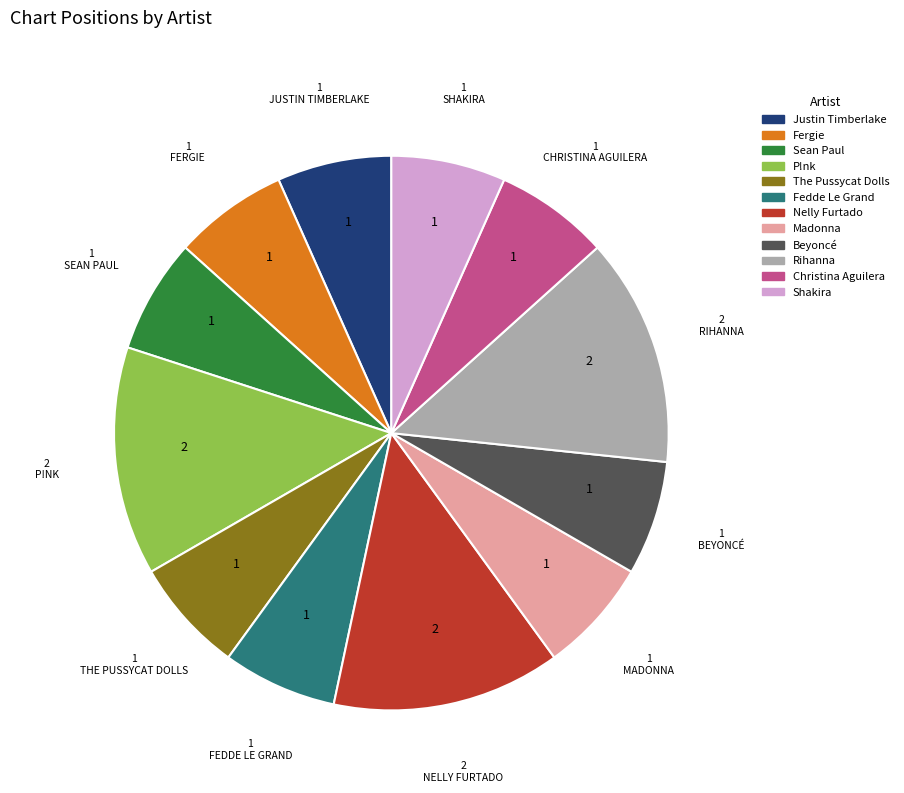

Is Christina Aguilera the majority of the pie?

No